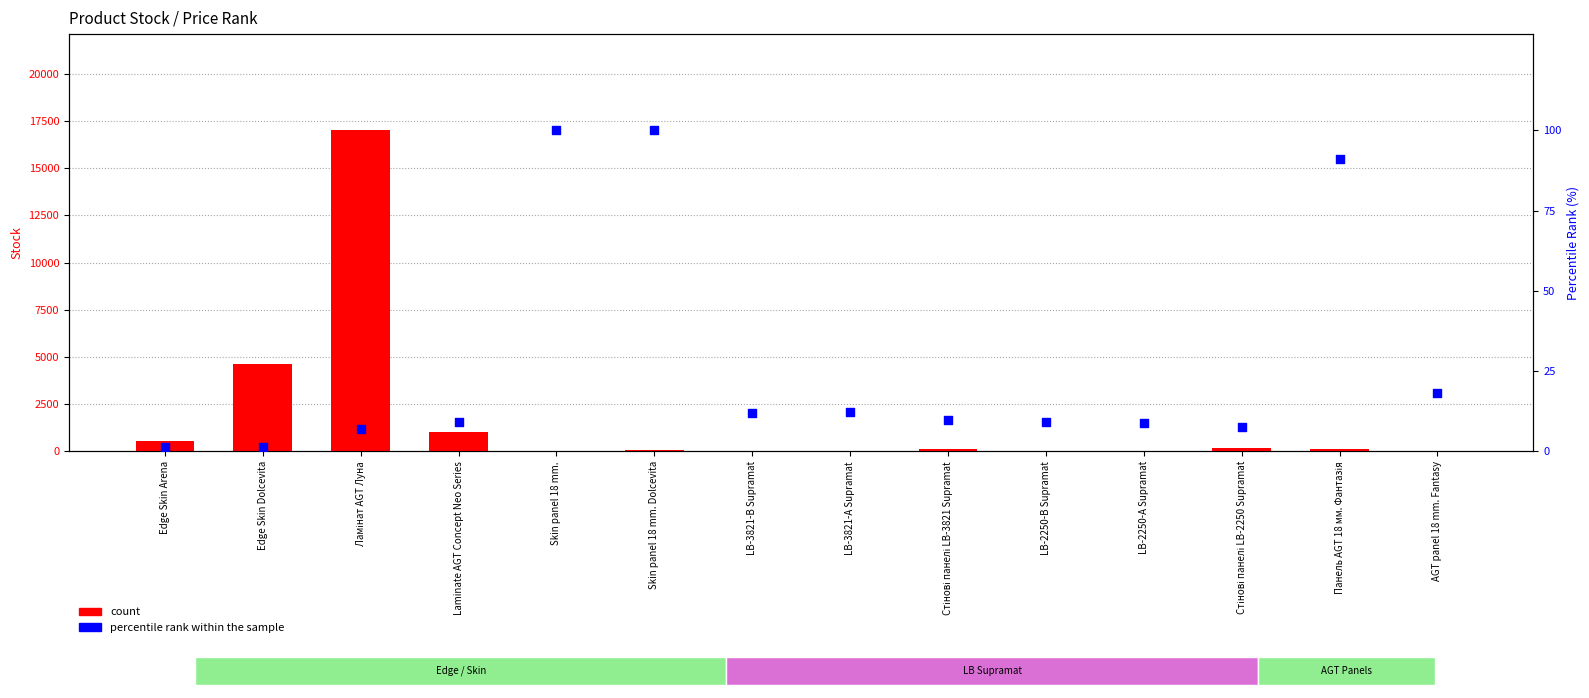

Which series has the largest total across all categories?

count